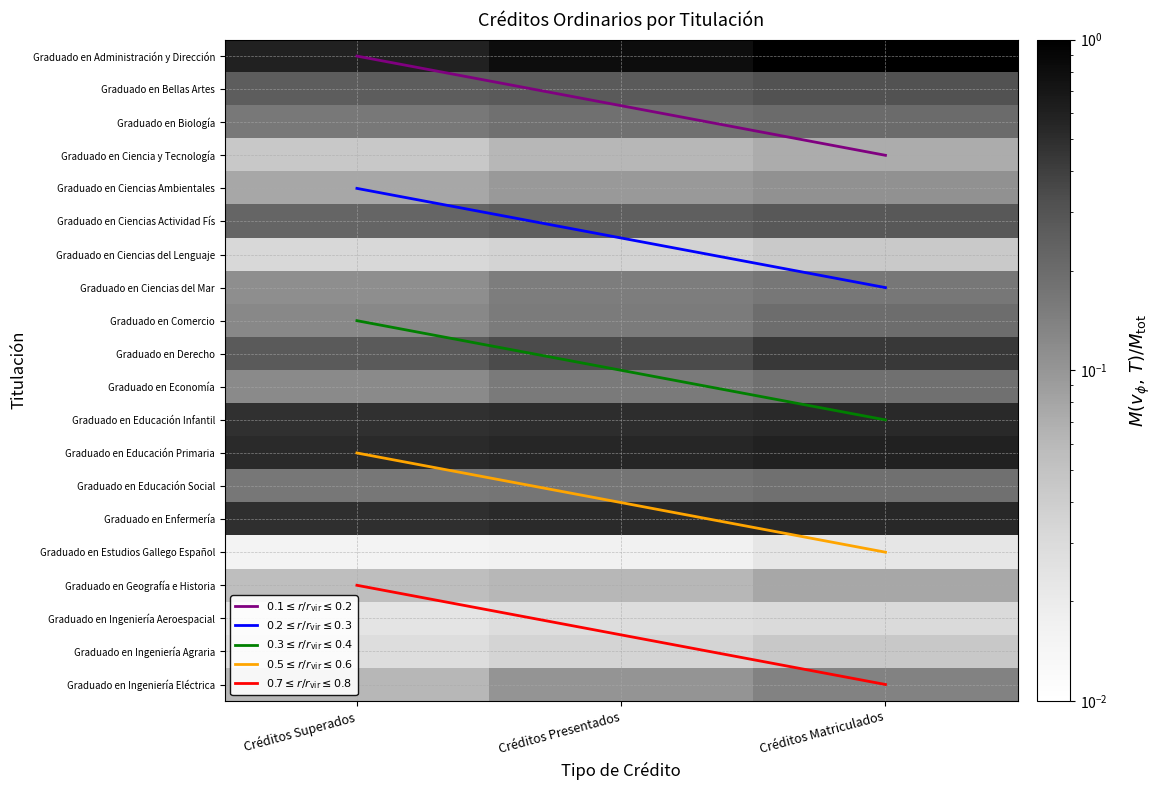

Which series has the largest total across all categories?

Graduado en Administración y Dirección